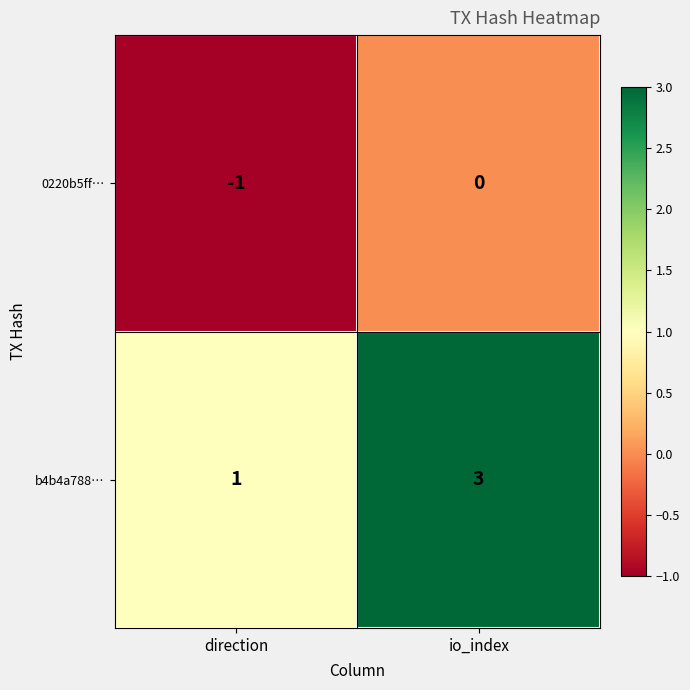

At how many categories does at least one series exceed 0?

2